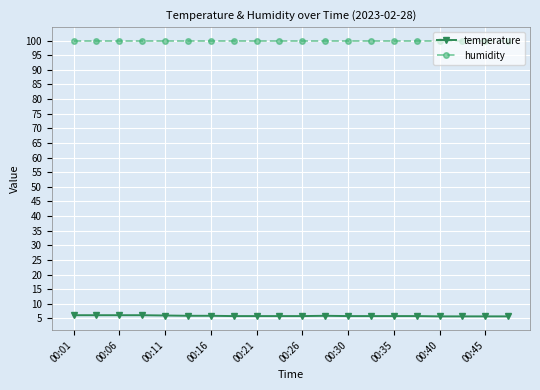

What is the difference between the maximum and minimum values in the temperature series?

0.4